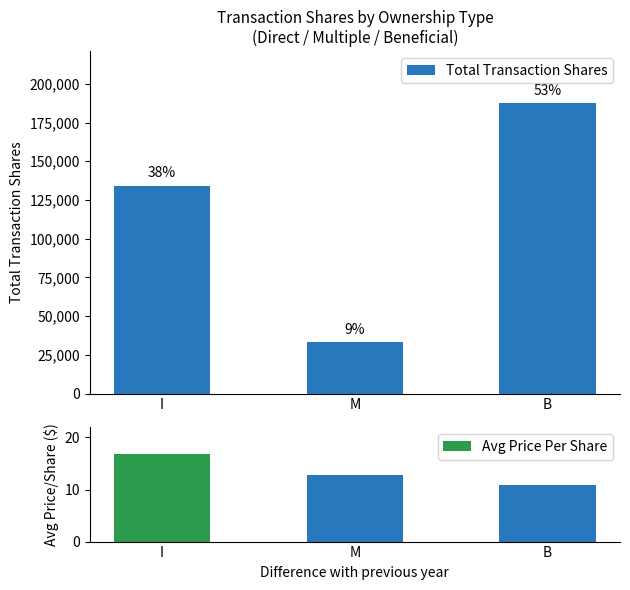

At how many categories does at least one series exceed 90559?

2